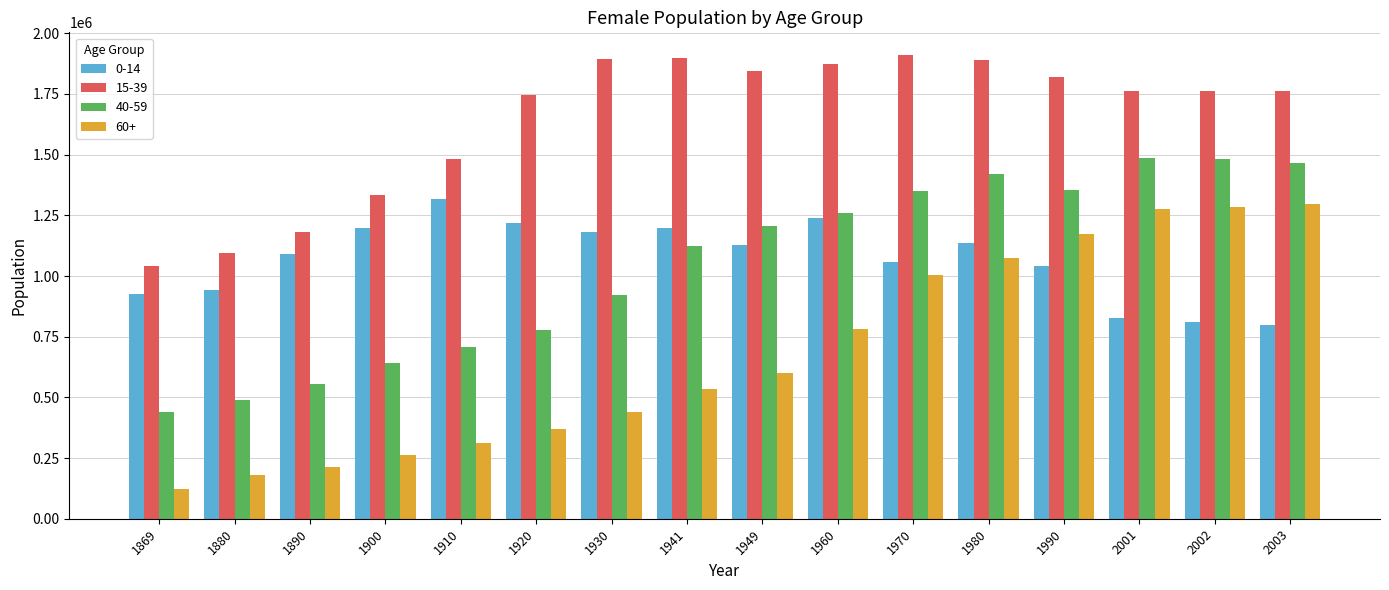

Are the bars horizontal?

No